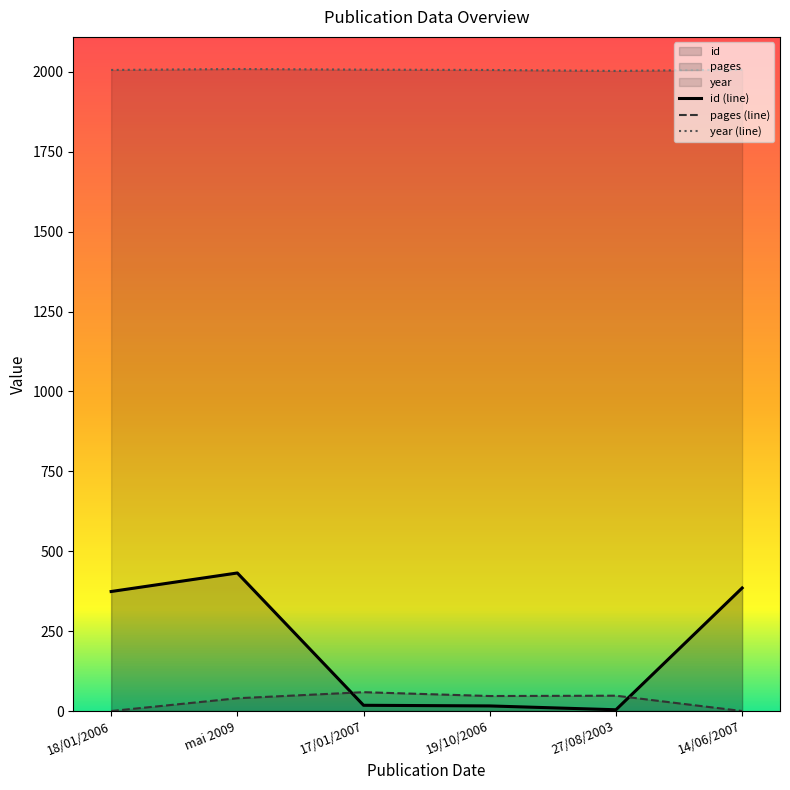

Which series has the widest spread of values?

id (line)